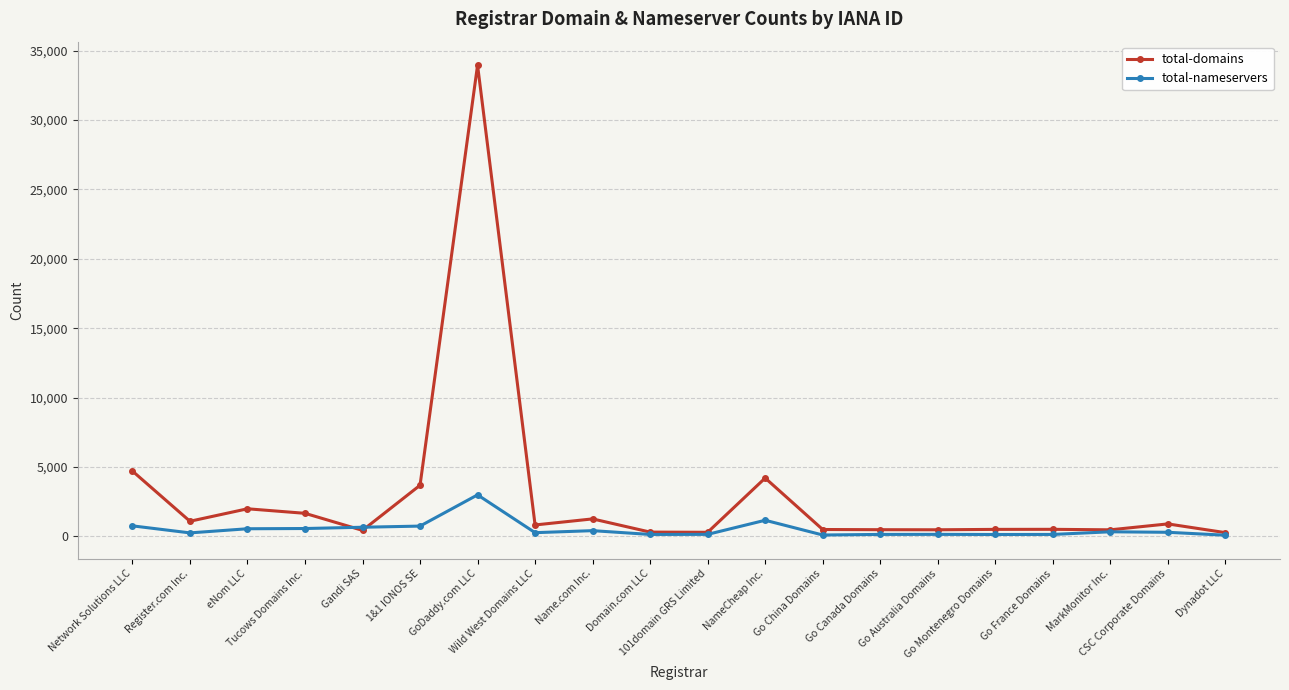

Which series has the widest spread of values?

total-domains